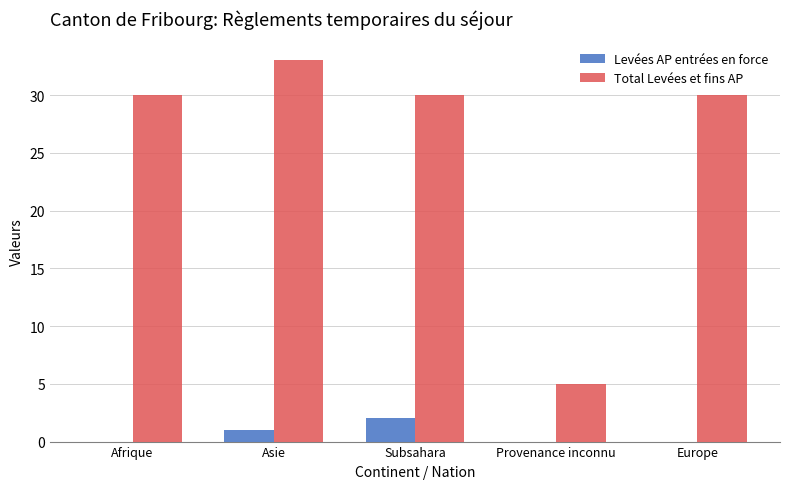

Count the number of data series in this chart.

2